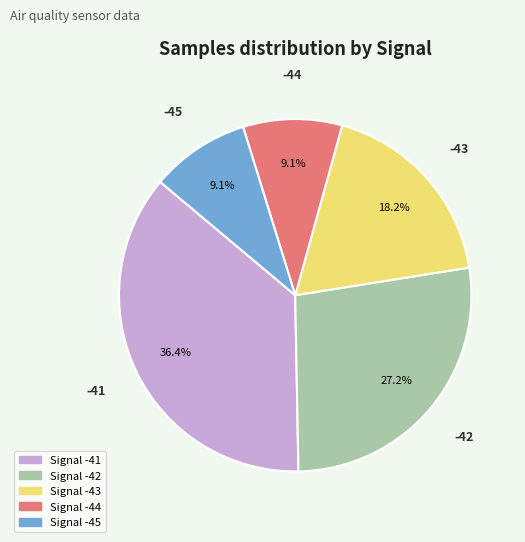

Is there a majority slice in this chart?

No